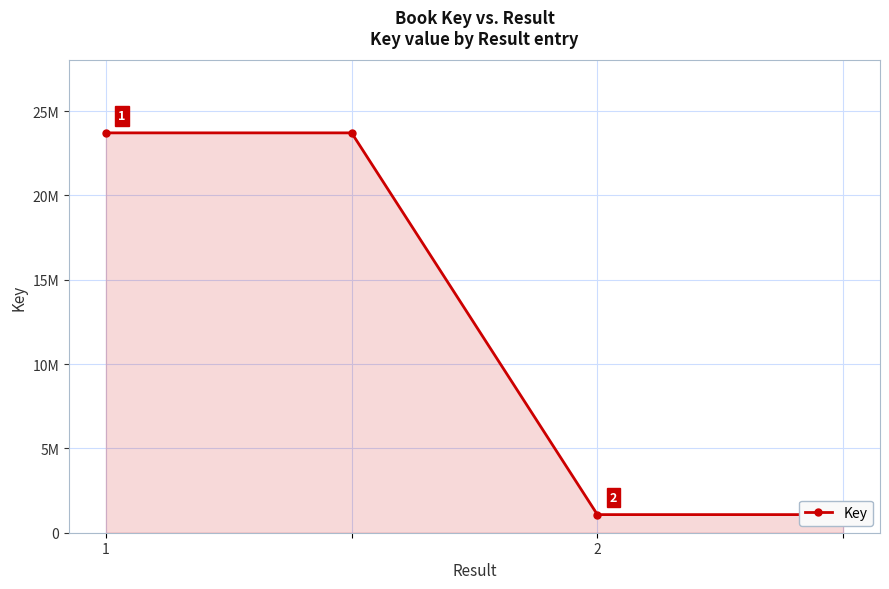

List the labels in order of value, smallest first.

2, 3, 1, 2